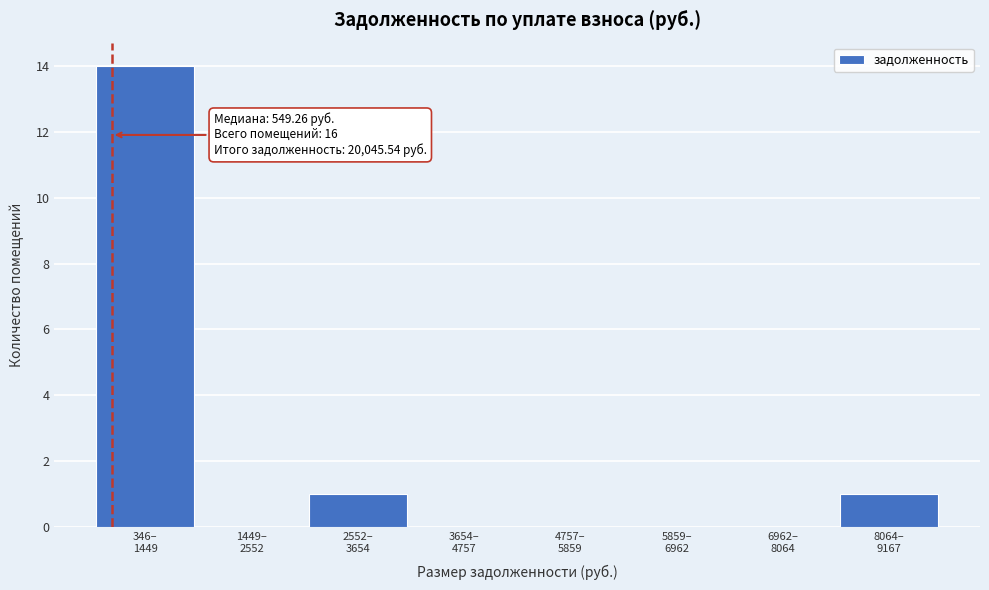

What is the sum of all values?

16